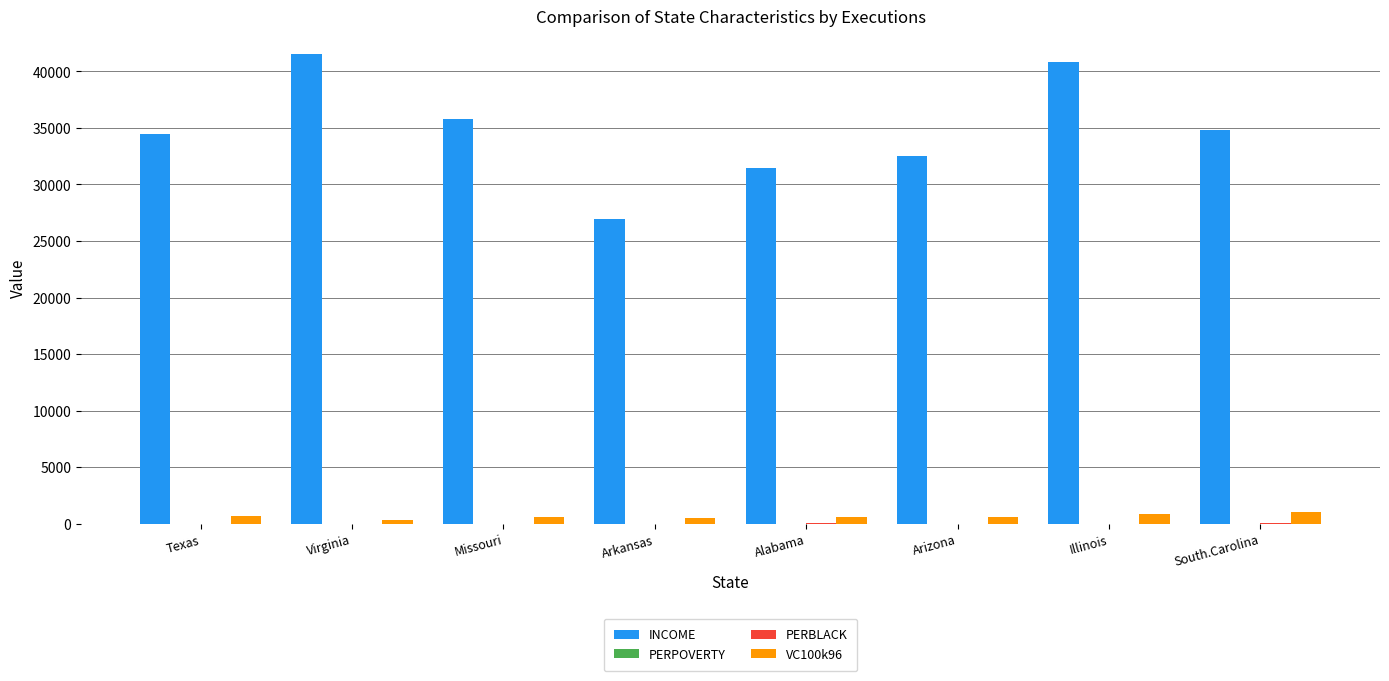

Which series has the largest total across all categories?

INCOME